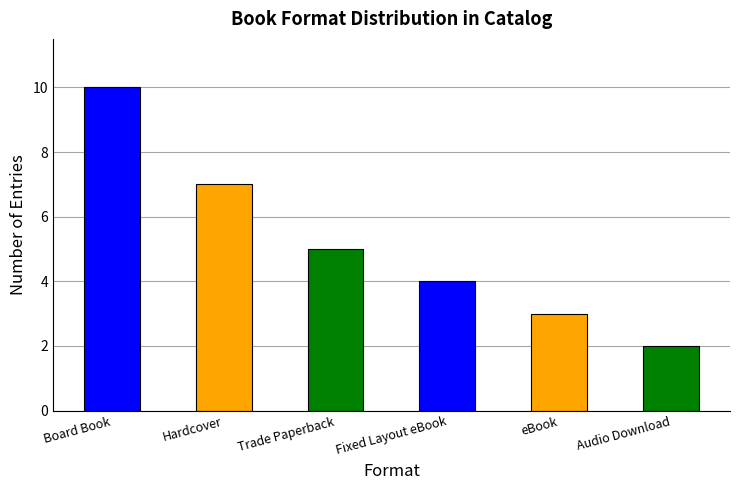

How many data points are less than 5?

3